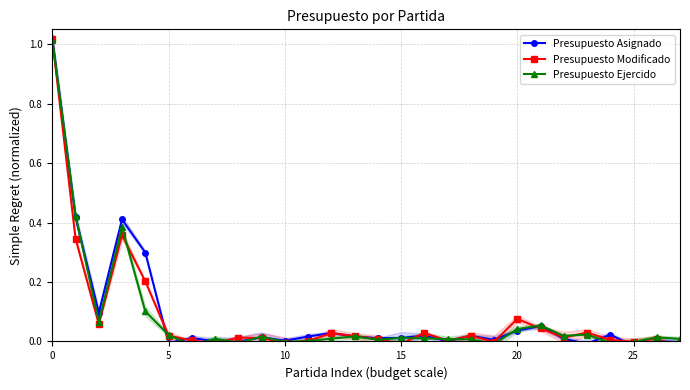

Reading left to right, what are all the values shown in this chart?

Presupuesto Asignado: 1.0	0.4	0.1	0.4	0.3	-0.0	0.0	0.0	-0.0	0.0	0.0	0.0	0.0	0.0	0.0	0.0	0.0	0.0	0.0	0.0	0.0	0.1	0.0	-0.0	0.0	-0.0	0.0	-0.0
Presupuesto Modificado: 1.0	0.3	0.1	0.4	0.2	0.0	0.0	-0.0	0.0	0.0	-0.0	0.0	0.0	0.0	0.0	-0.0	0.0	0.0	0.0	-0.0	0.1	0.0	0.0	0.0	0.0	-0.0	0.0	-0.0
Presupuesto Ejercido: 1.0	0.4	0.1	0.4	0.1	0.0	-0.0	0.0	-0.0	0.0	-0.0	0.0	0.0	0.0	0.0	0.0	0.0	0.0	0.0	-0.0	0.0	0.1	0.0	0.0	-0.0	-0.0	0.0	0.0